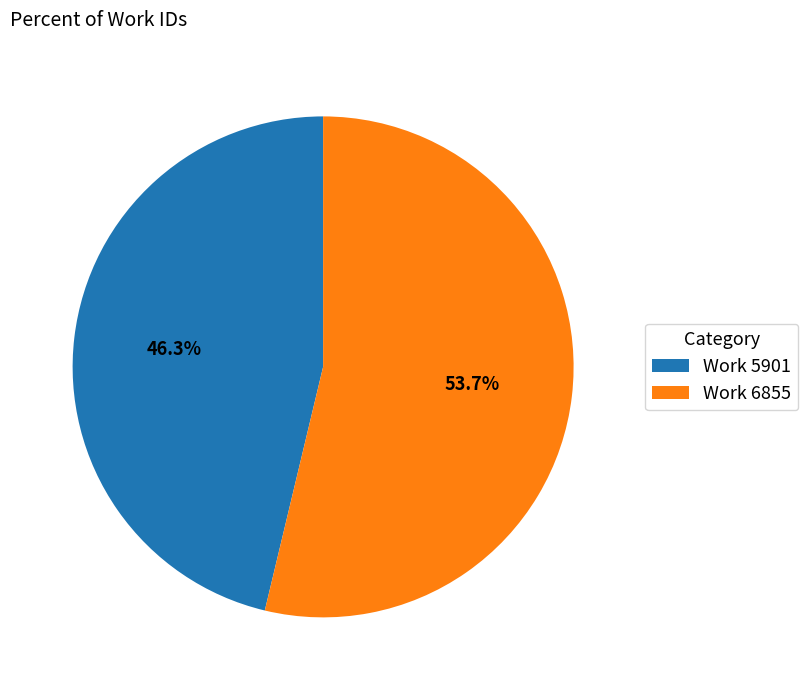

Which category has the biggest portion of the pie?

Work 6855